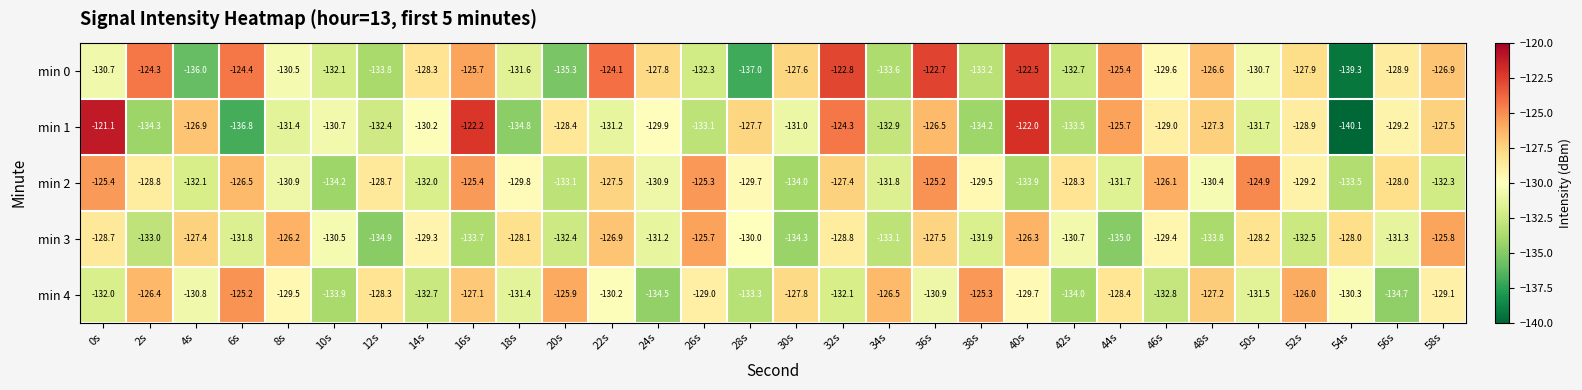

How many data points does each series have?

30